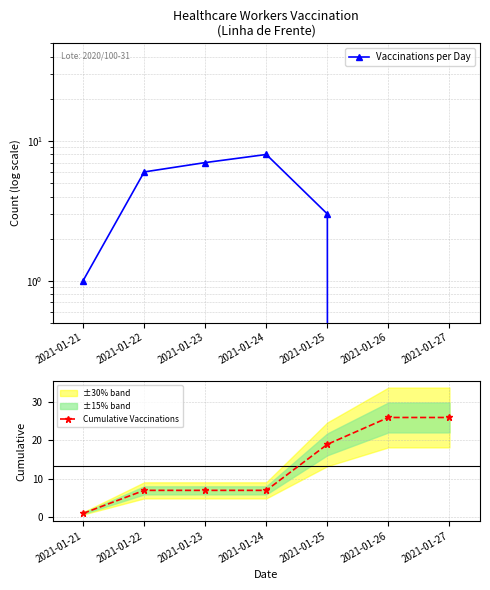

Which category has the highest value in the Cumulative Vaccinations series?

2021-01-26